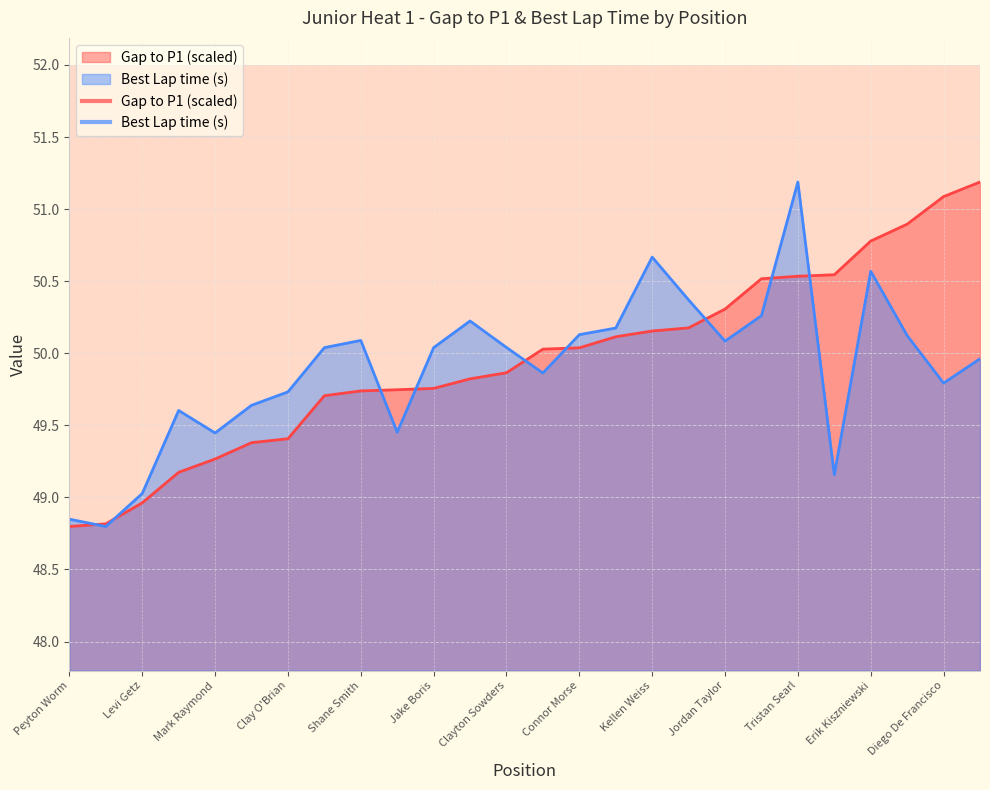

How many lines are shown in the chart?

2